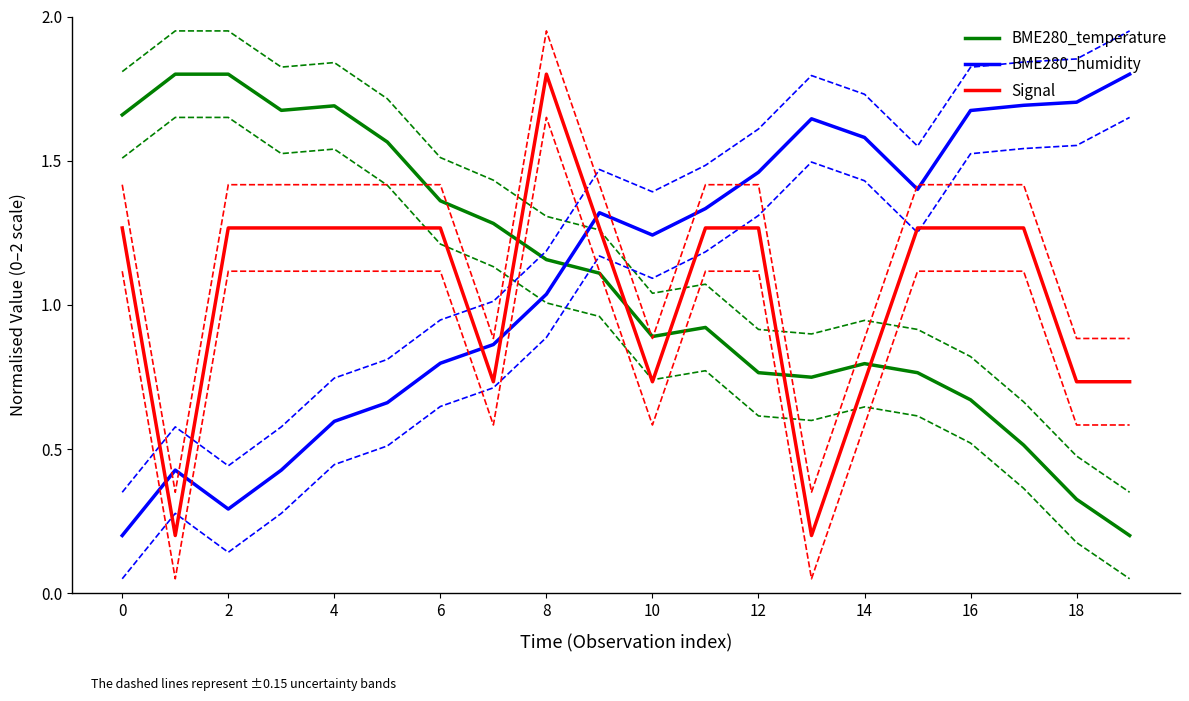

Is it true that BME280_temperature equals 2.1 at 6?

False